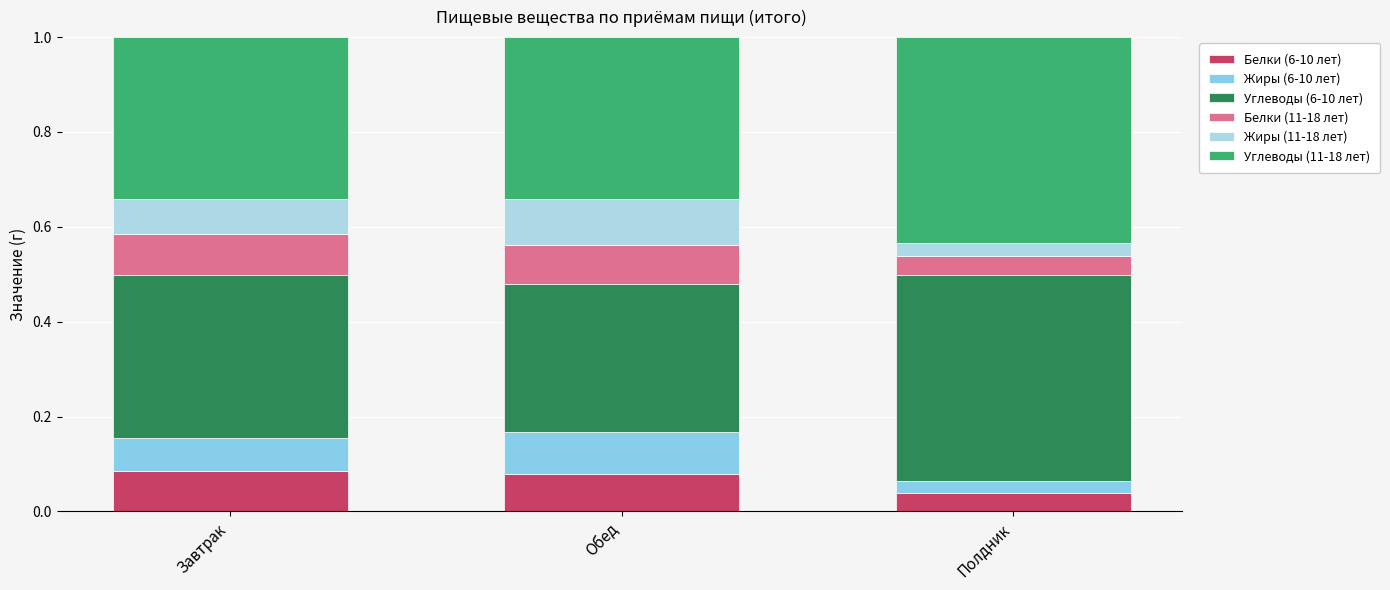

Between Полдник and Завтрак, which is larger?

Завтрак